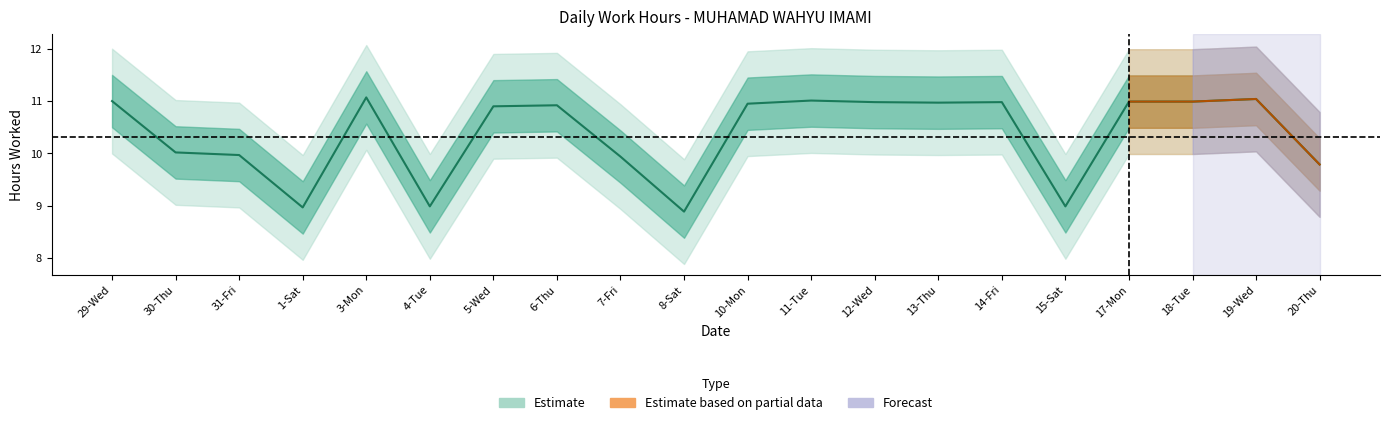

At which category does the chart reach its minimum across all series?

8-Sat